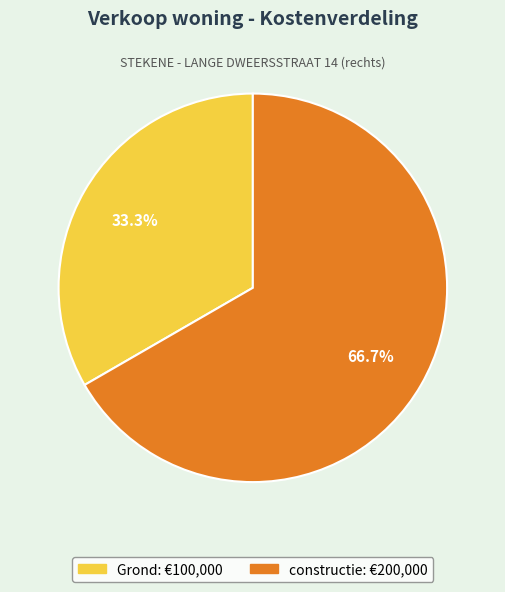

To the nearest percent, what is the difference between the Grond and constructie slice percentages?

33%